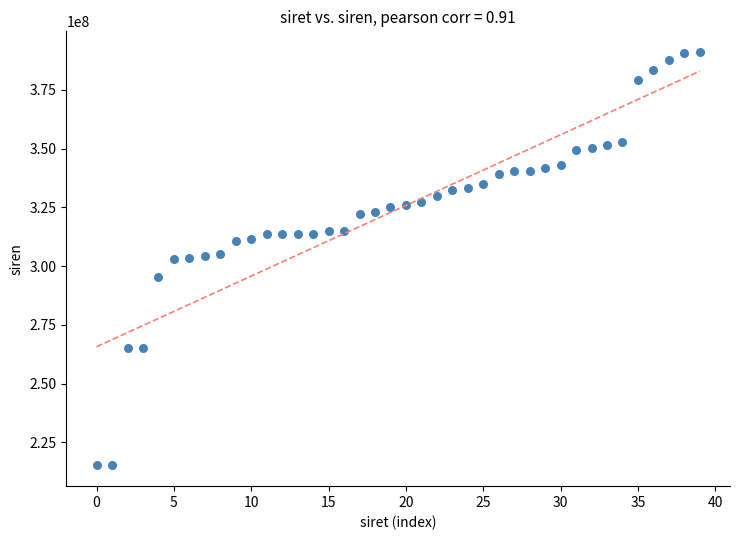

What is the range of Y values (max minus min)?

175857471